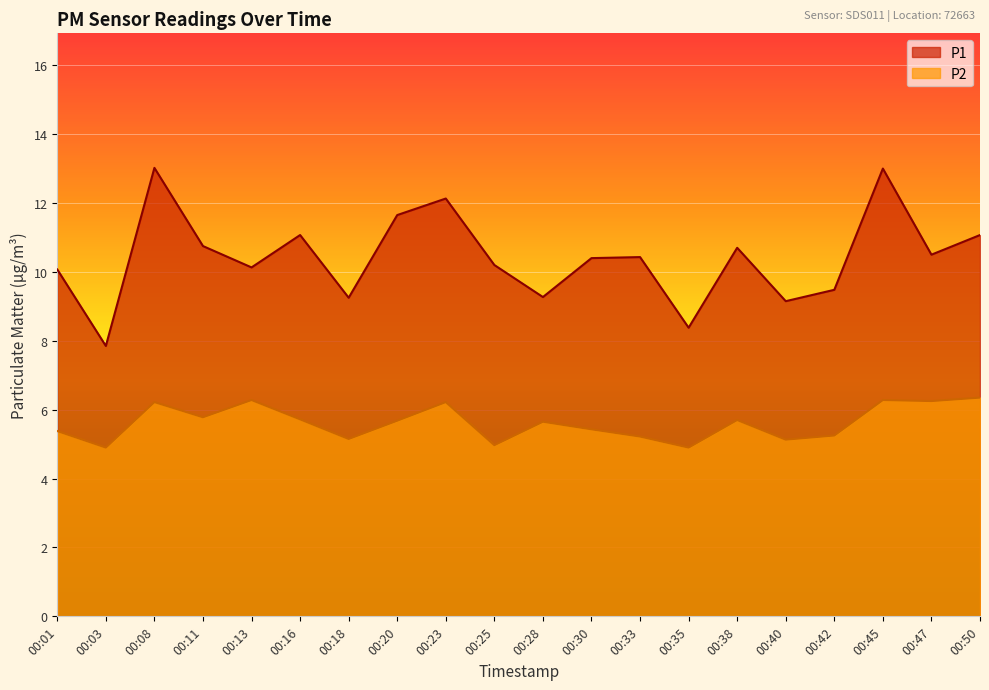

Count the number of data series in this chart.

2